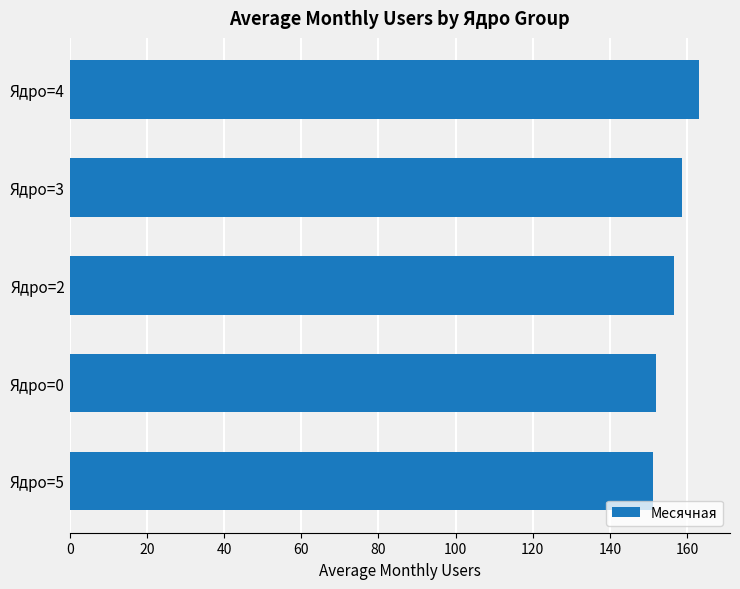

Approximately how many times larger is the value at Ядро=2 compared to Ядро=4?

1.0